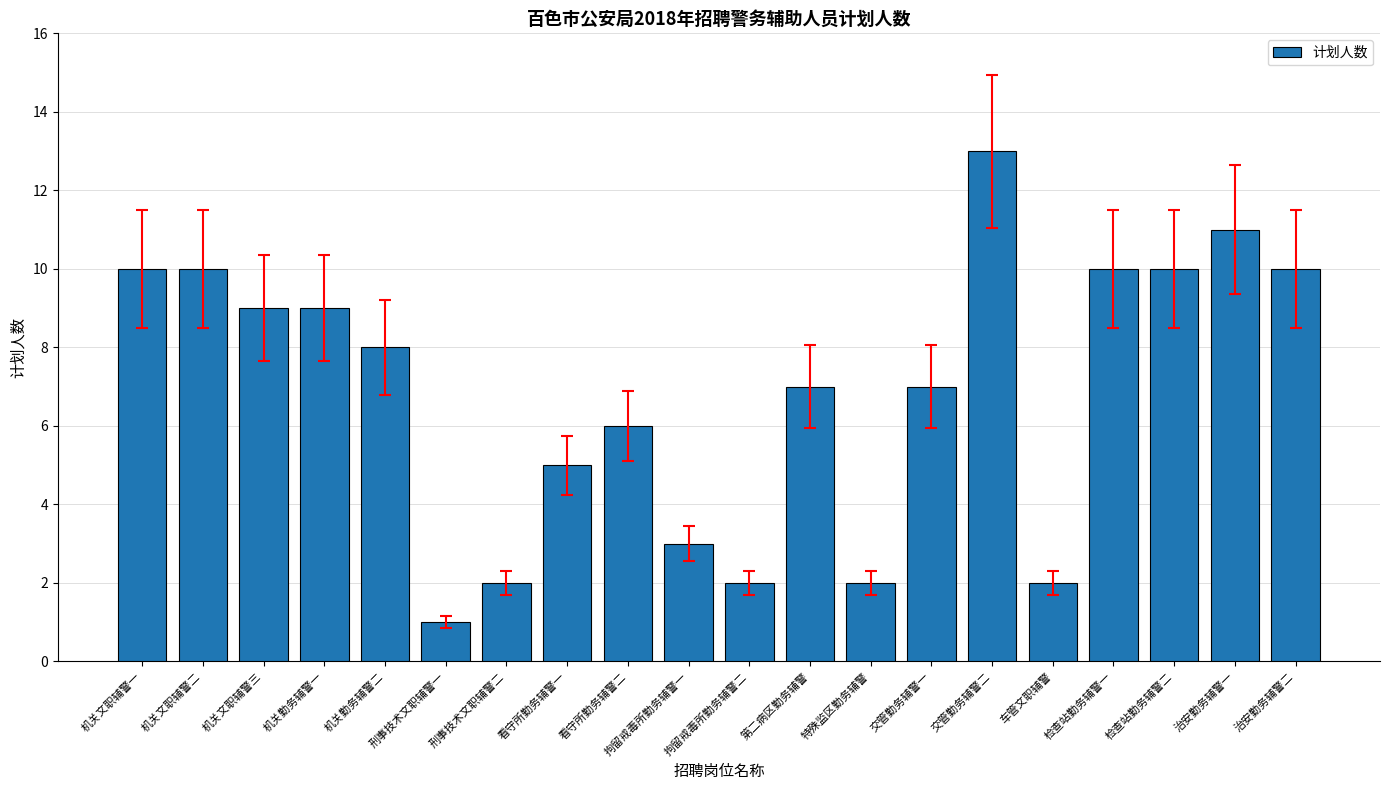

The chart shows a value of 16 at 机关文职辅警三. True or false?

False